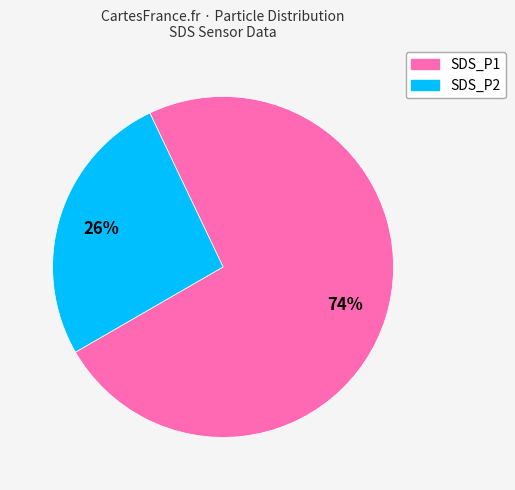

How many slices are in this pie chart?

2